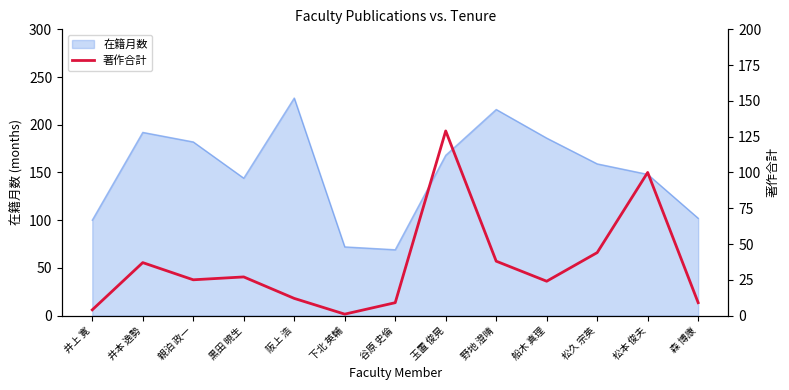

Where is the first local maximum?

井本 逸勢